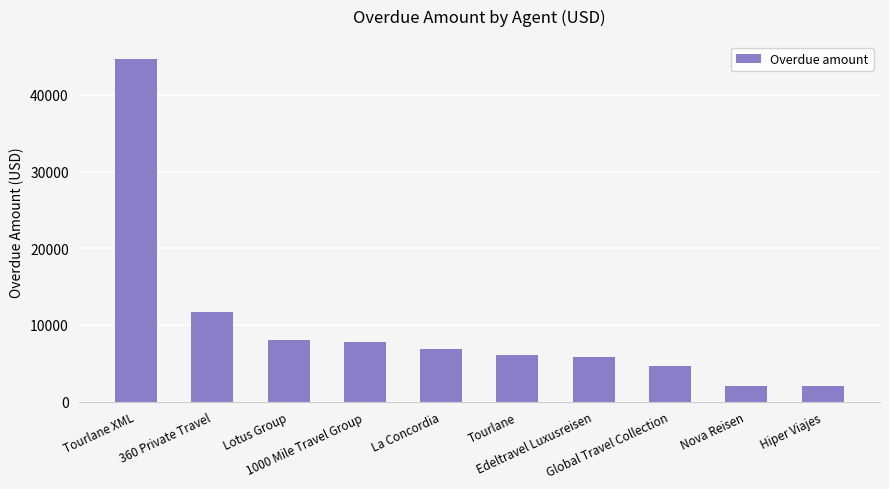

At which label is the value closest to 23330?

360 Private Travel